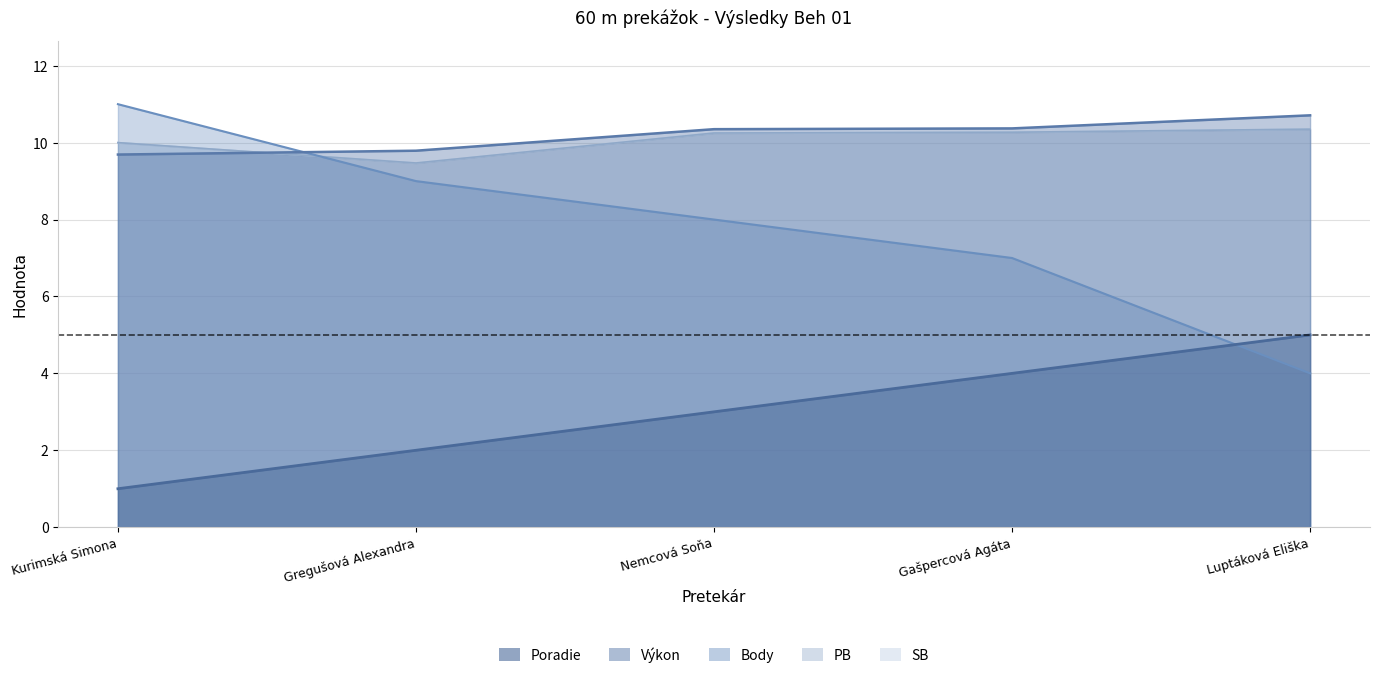

How many data points in Body are less than 8?

2